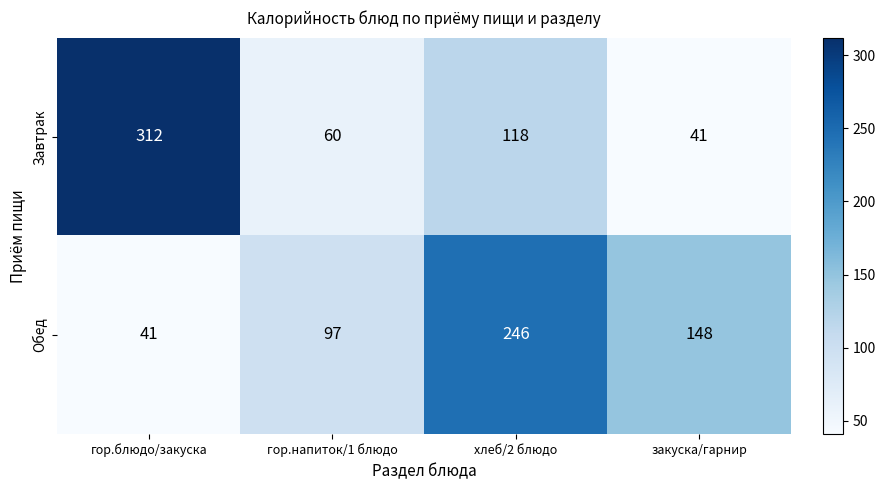

Reading left to right, list all the values displayed in this chart.

Завтрак: 312	60	118	41
Обед: 41	97	246	148